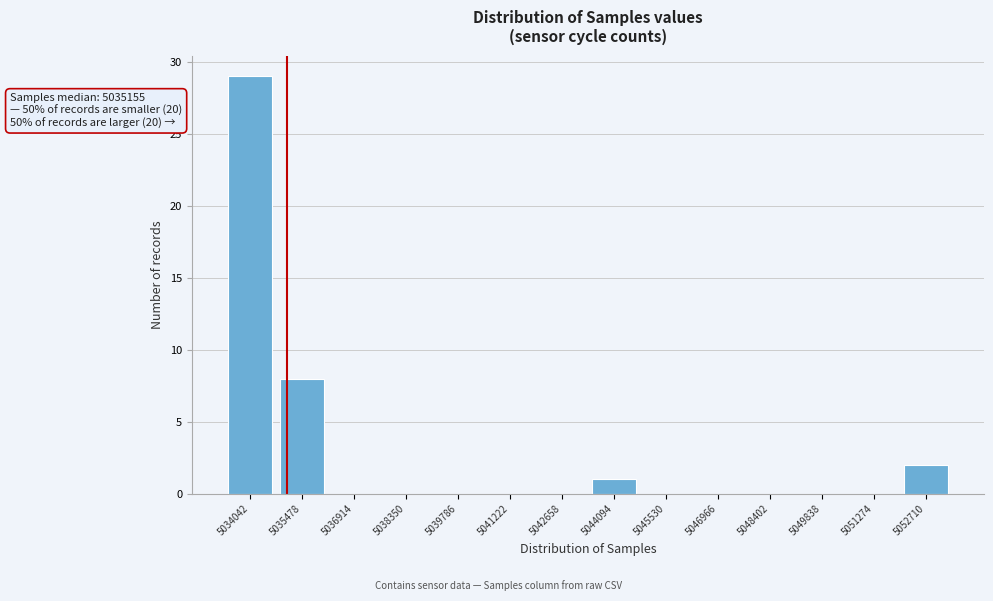

Reading right to left, what are all the values shown in this chart?

5052710=2	5051274=0	5049838=0	5048402=0	5046966=0	5045530=0	5044094=1	5042658=0	5041222=0	5039786=0	5038350=0	5036914=0	5035478=8	5034042=29